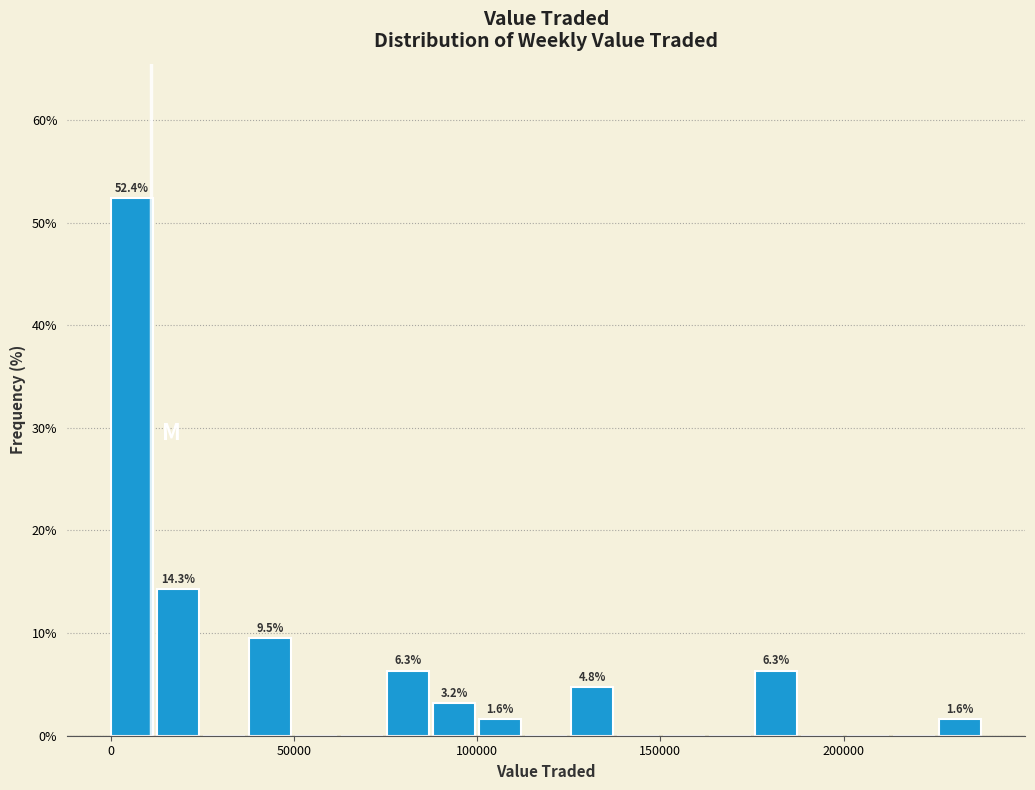

Read against the x-axis, roughly where is the centre of the tallest bar?

5000